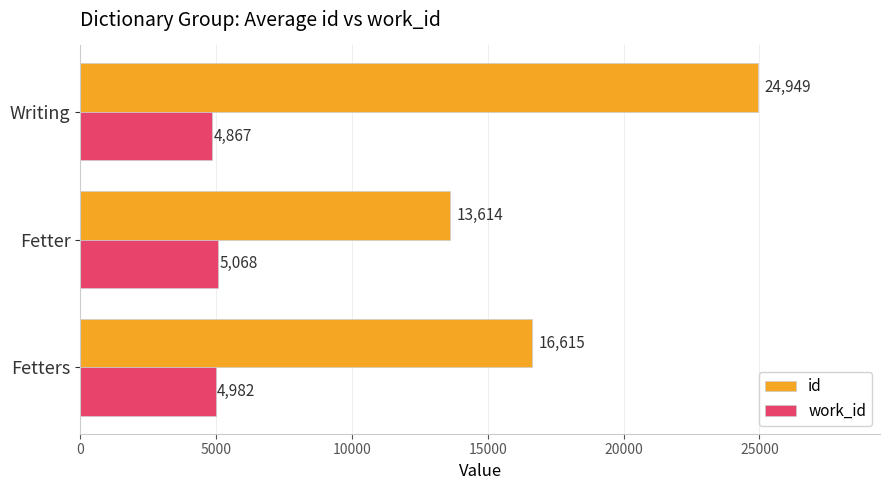

What is the total value across all series at Fetter?

18682.0